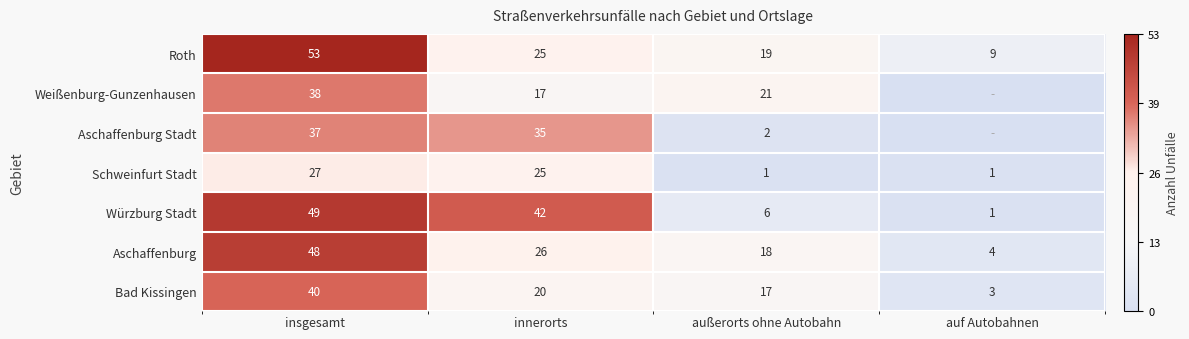

What is the total value across all series at innerorts?

190